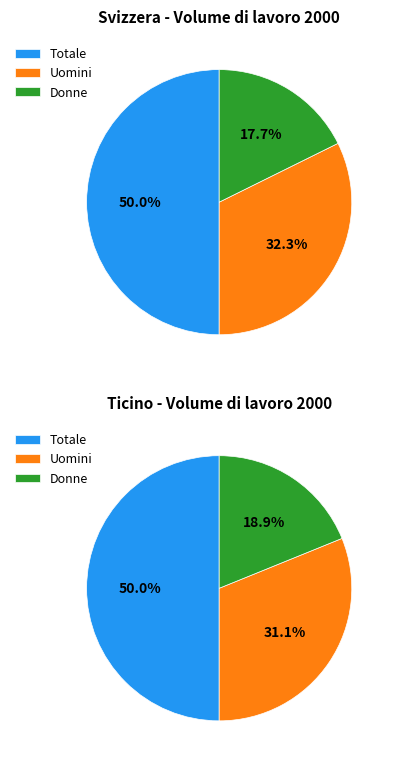

How many segments does this pie chart have?

3